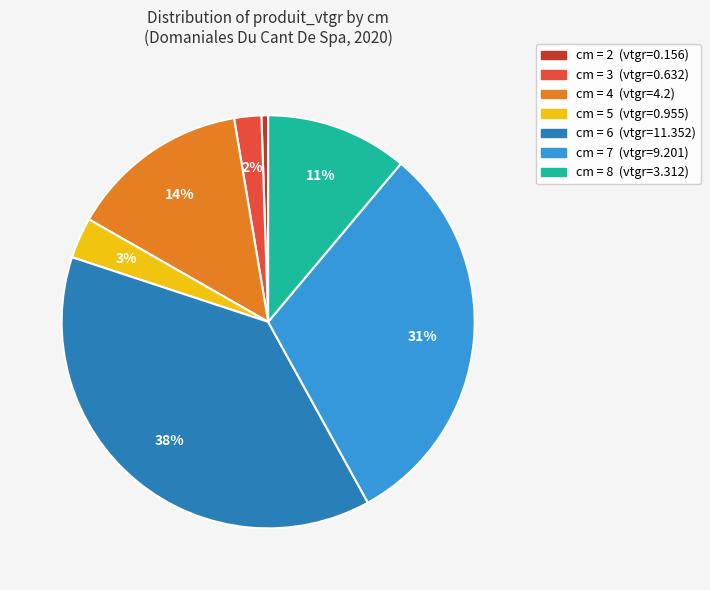

Does any single category account for the majority?

No